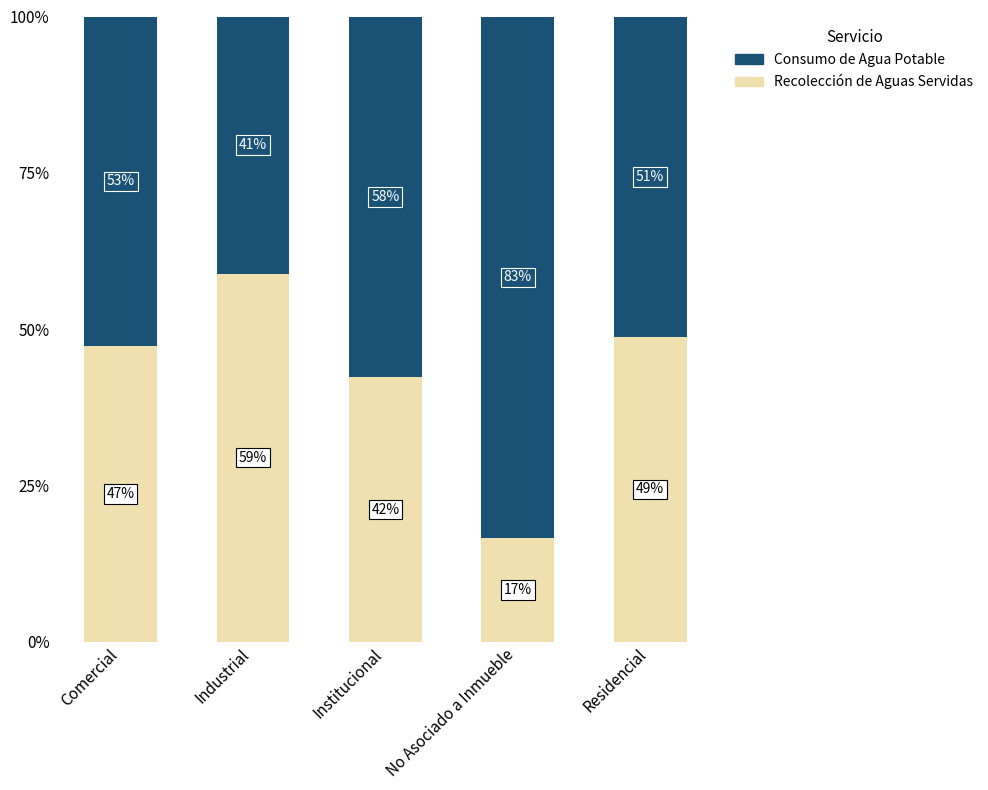

What is the approximate value of Recolección de Aguas Servidas at Comercial?

47.2